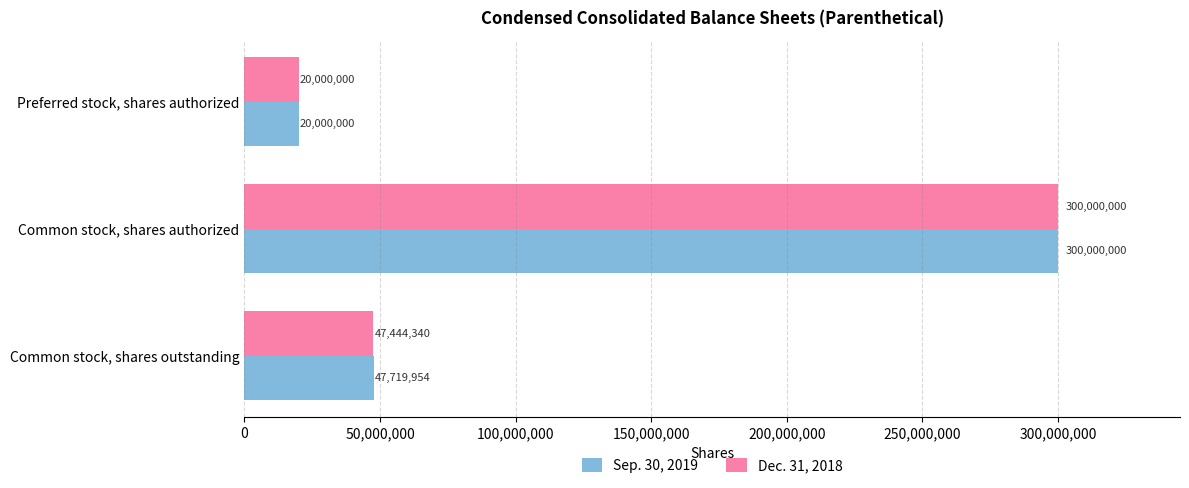

What is the sum of all Sep. 30, 2019 values?

367719954